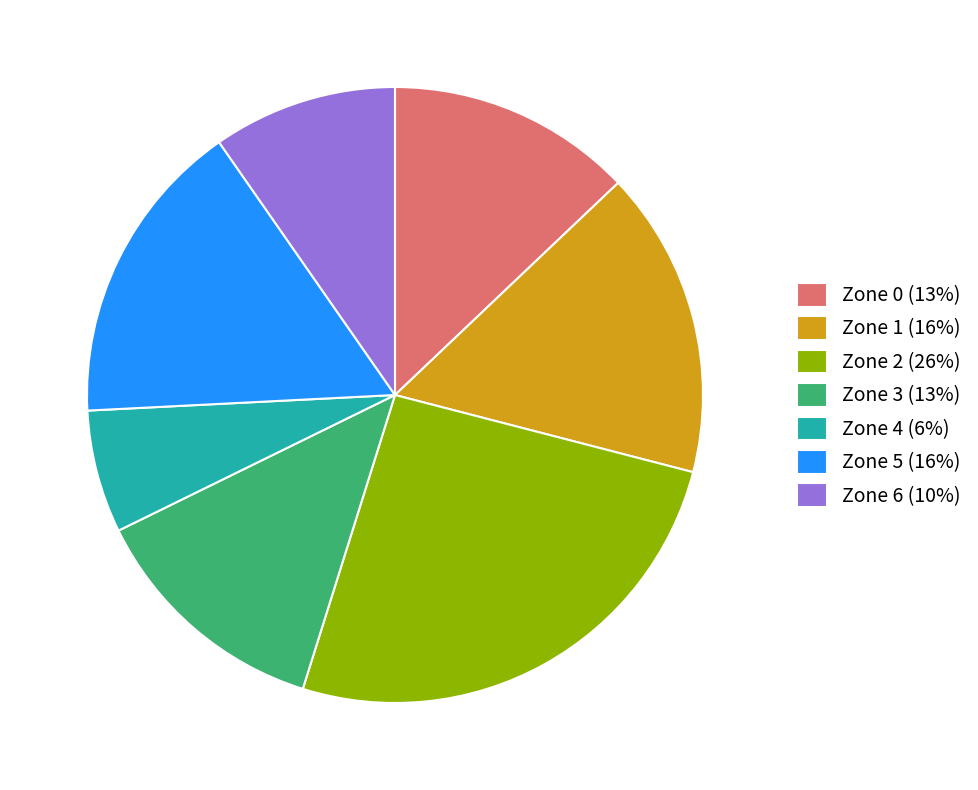

Do Zone 0 (13%) and Zone 4 (6%) together represent more than half of the pie?

No